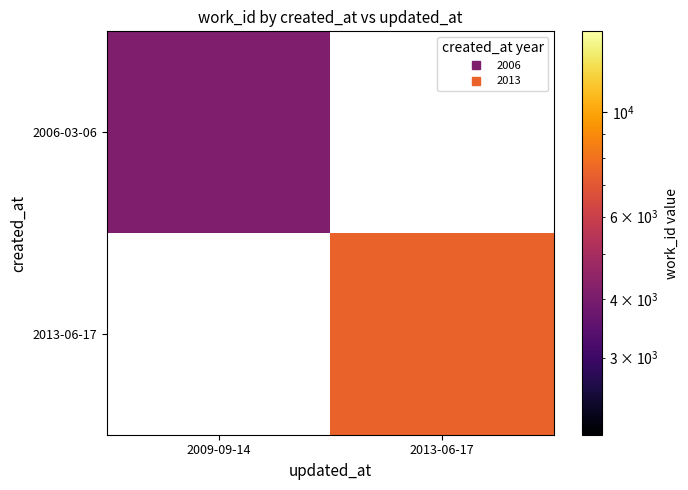

List the labels in order of 2006-03-06 value, largest first.

2009-09-14, 2013-06-17